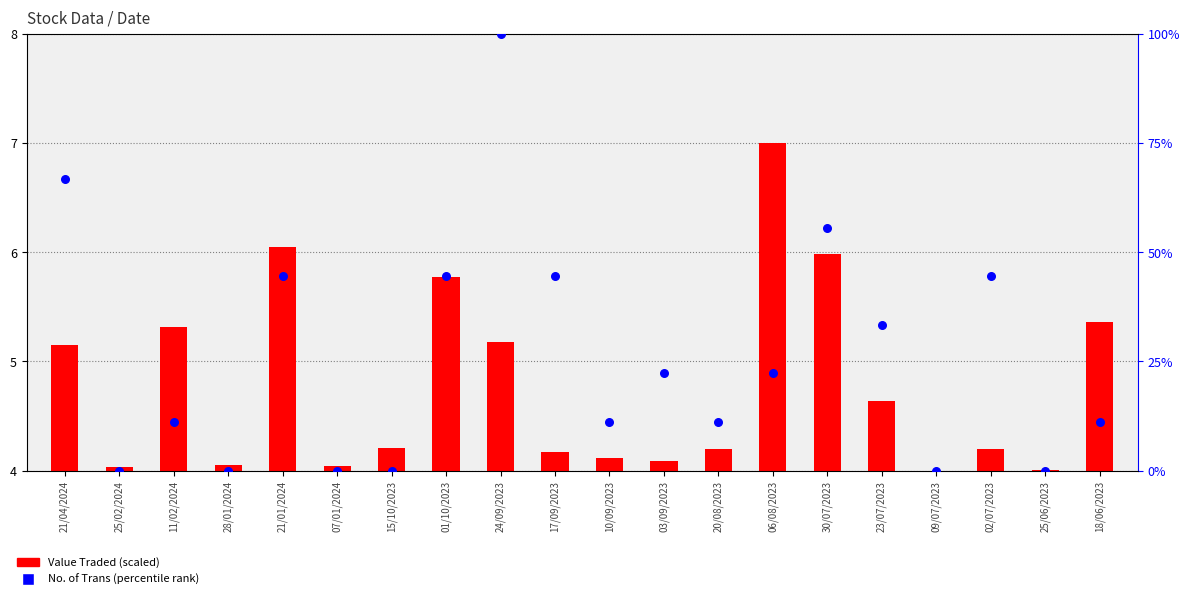

At which category is the sum across all series the highest?

24/09/2023